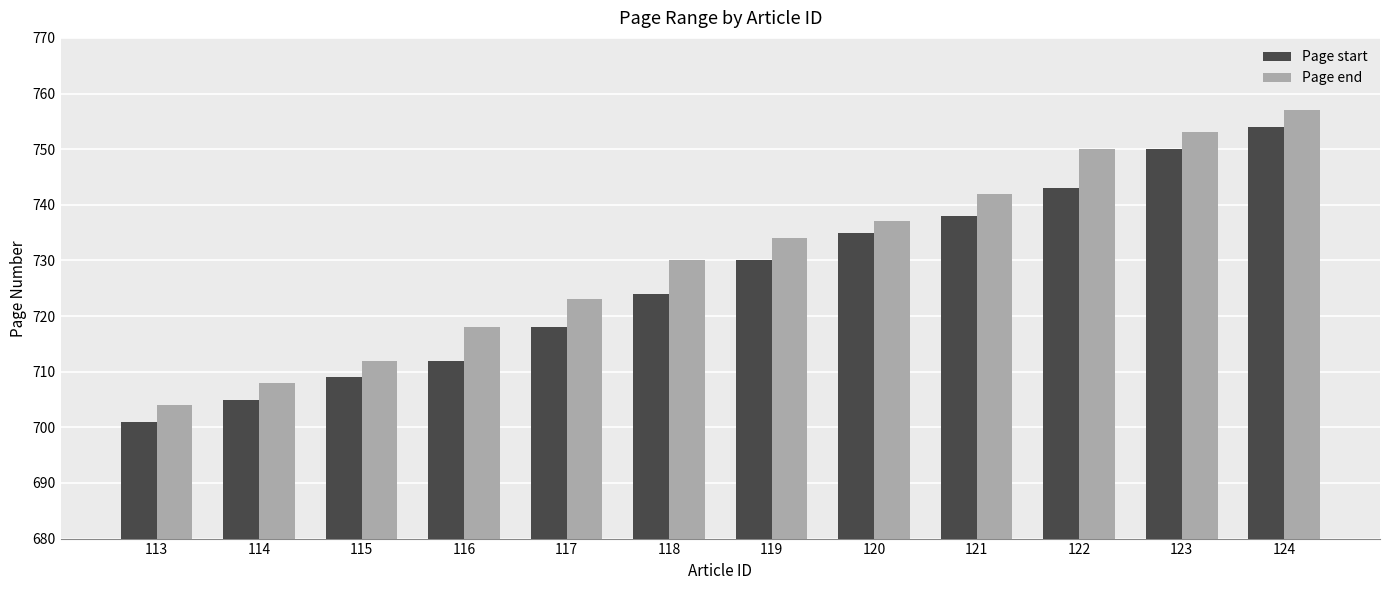

How many bars are there in total?

24